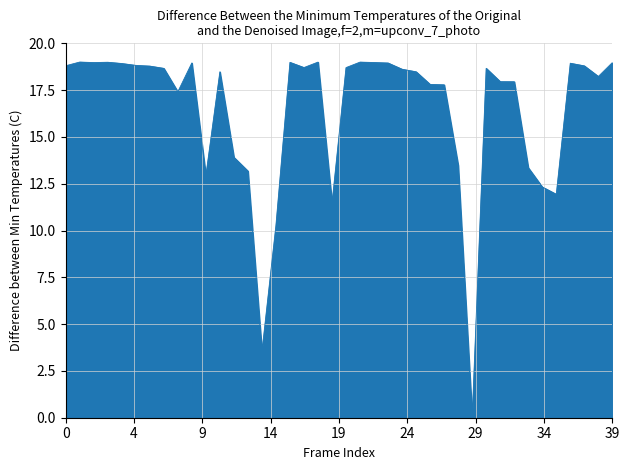

What is the greatest value displayed?

19.0